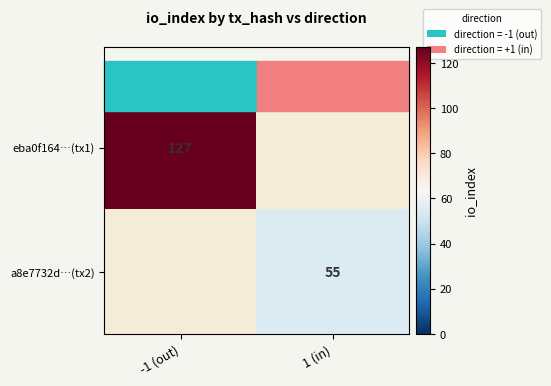

Count the number of categories in the chart.

2